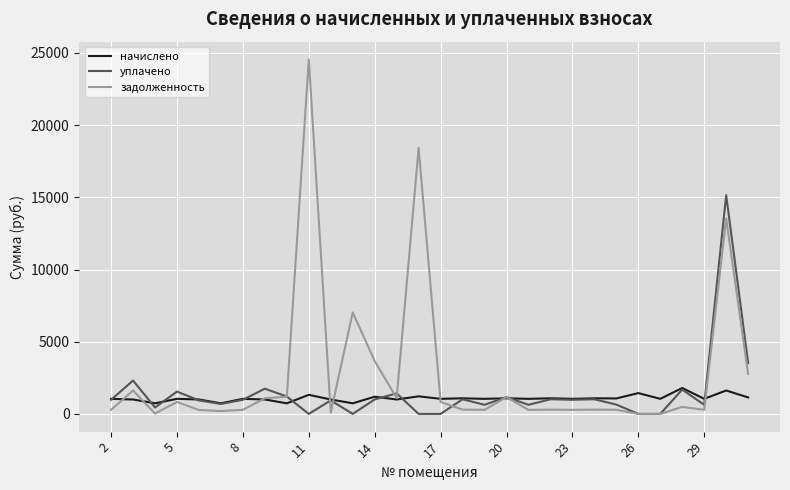

Which series has the largest range (max minus min)?

задолженность